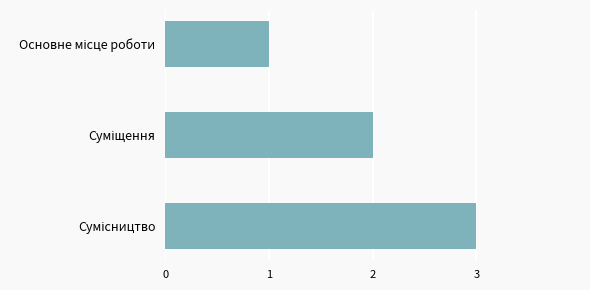

What is the maximum value shown in the chart?

3